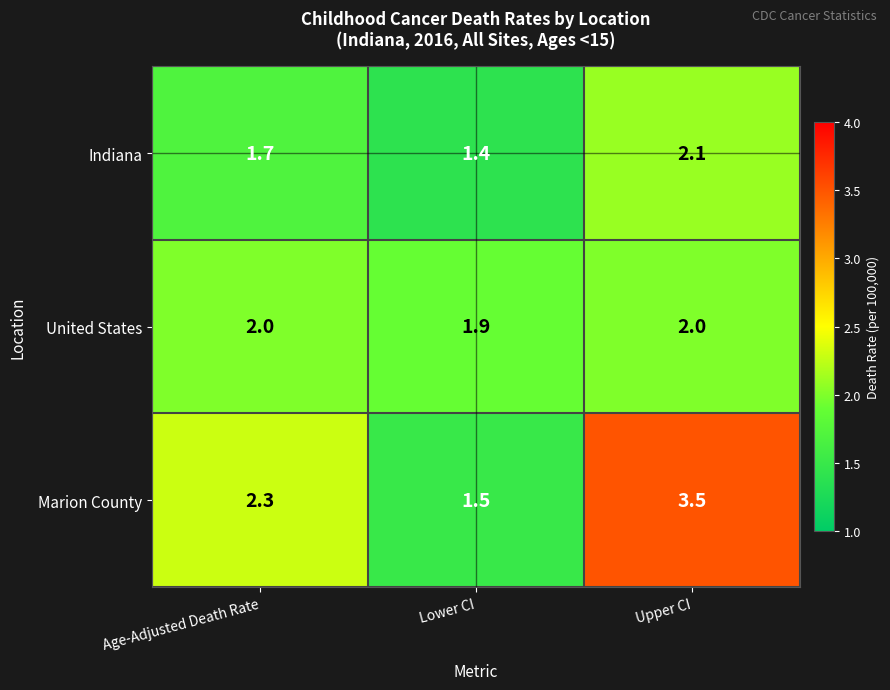

Reading right to left, extract all data points from this chart.

Indiana: Upper CI=2.1	Lower CI=1.4	Age-Adjusted Death Rate=1.7
United States: Upper CI=2.0	Lower CI=1.9	Age-Adjusted Death Rate=2.0
Marion County: Upper CI=3.5	Lower CI=1.5	Age-Adjusted Death Rate=2.3